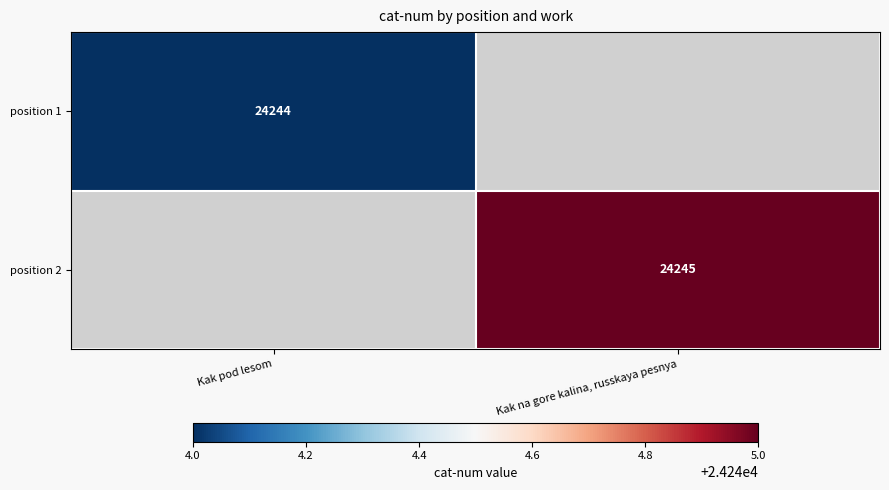

Is it true that position 1 equals 33277 at Kak pod lesom?

False